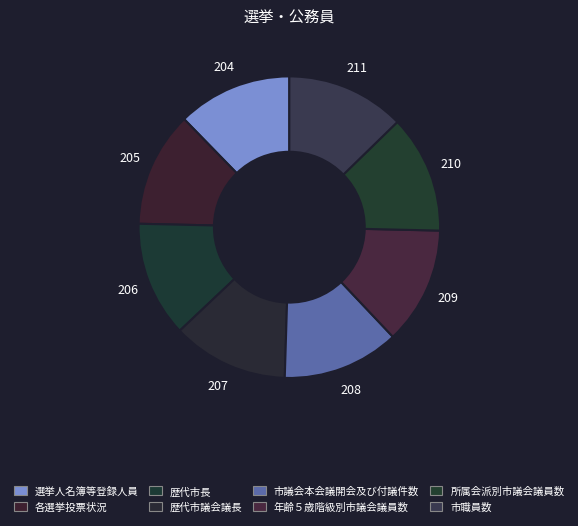

True or false: 所属会派別市議会議員数 accounts for 2% of the total.

False